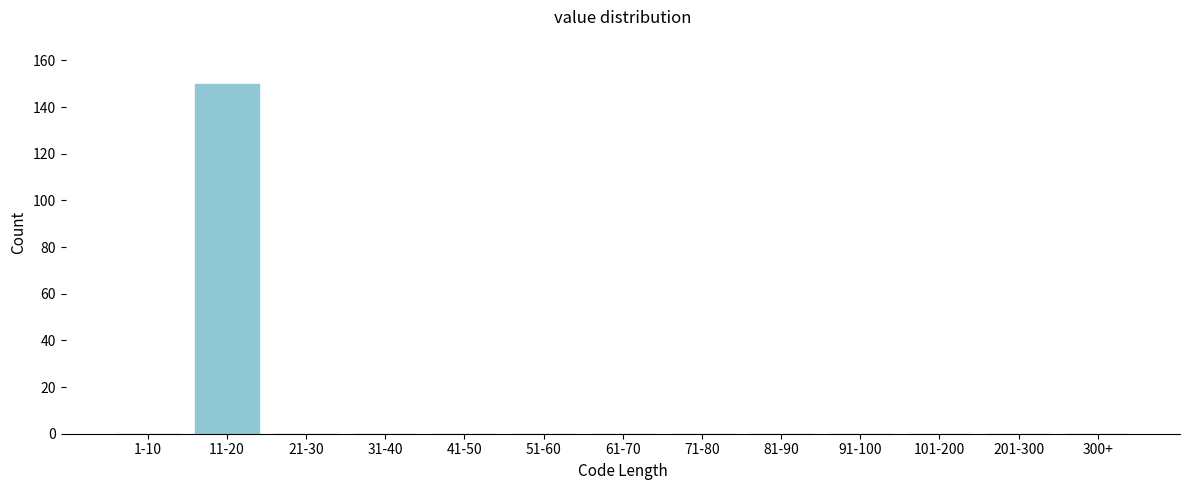

Reading right to left, extract all data points from this chart.

300+=0	201-300=0	101-200=0	91-100=0	81-90=0	71-80=0	61-70=0	51-60=0	41-50=0	31-40=0	21-30=0	11-20=150	1-10=0